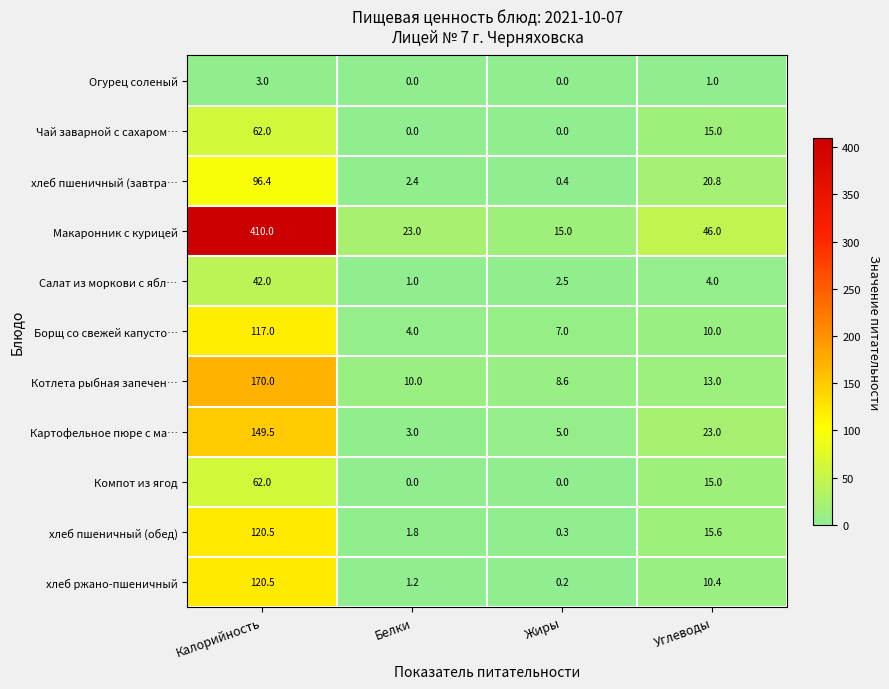

How many values in the хлеб пшеничный (завтра… series are below 20?

2